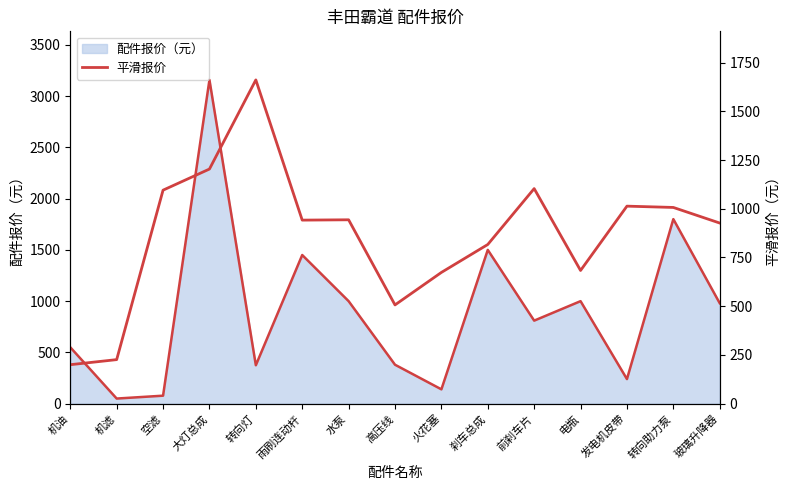

How many points are higher than both their immediate neighbors (excluding endpoints)?

4